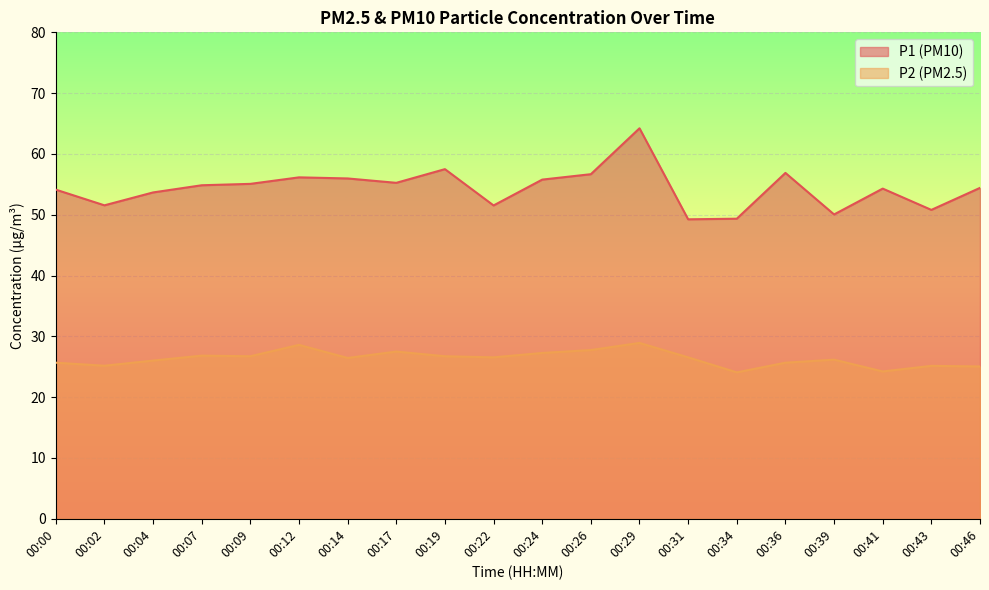

In P2, how many points are higher than both neighbors (excluding endpoints)?

6